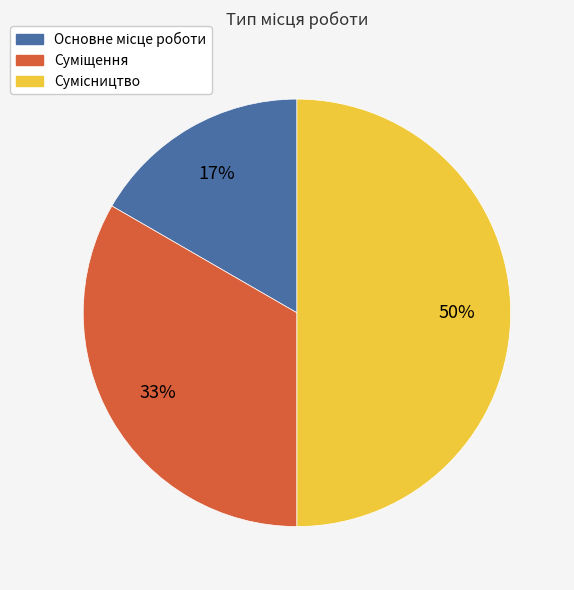

Count the number of slices in the pie.

3